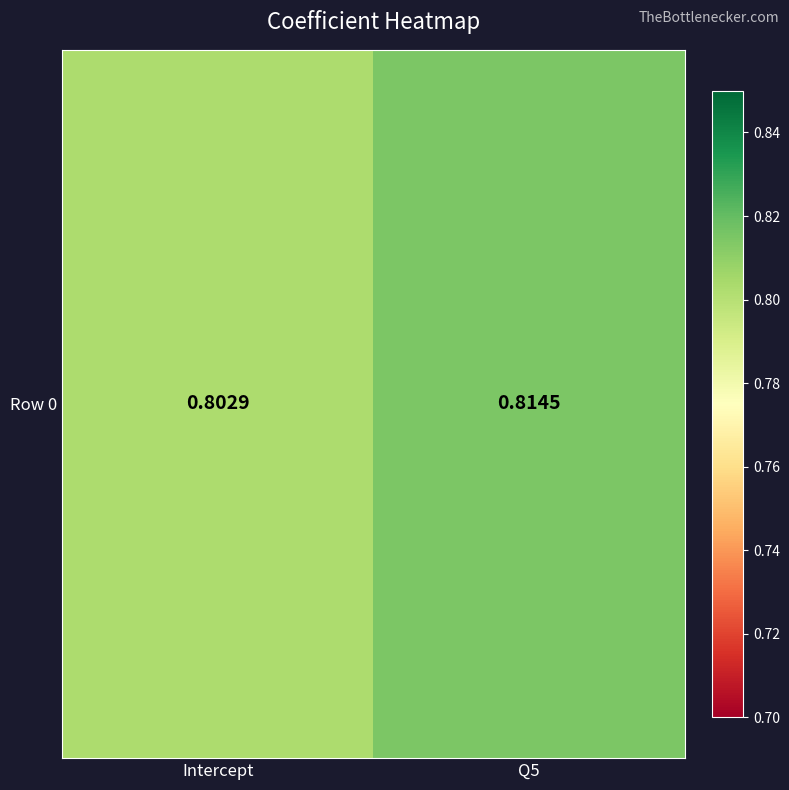

At which category does the chart reach its minimum across all series?

Intercept